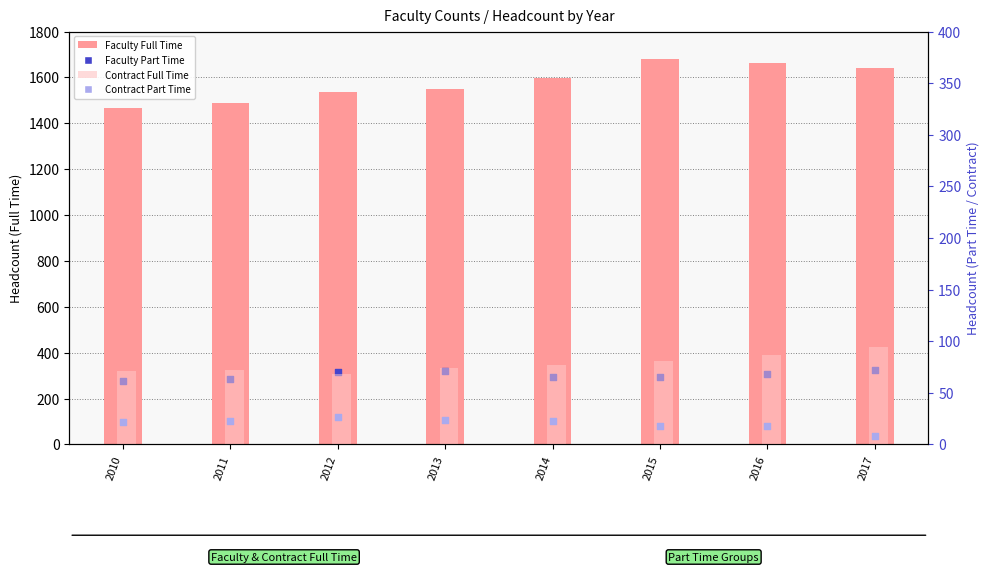

Which series has the widest spread of Y values?

Faculty Full Time